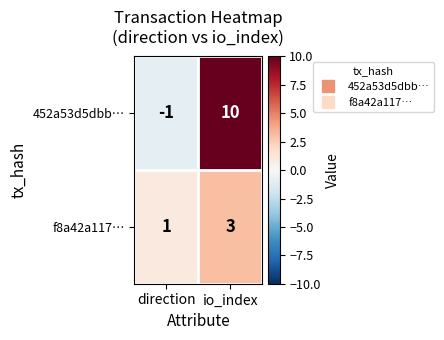

What is the difference between the maximum and minimum values in the 452a53d5dbb… series?

11